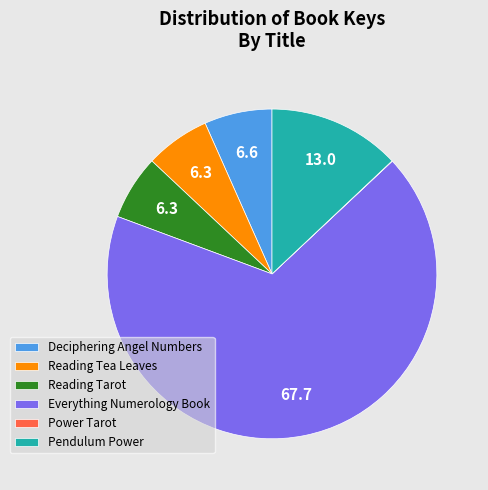

What is the ratio of the value at Reading Tarot to the value at Deciphering Angel Numbers?

1.0